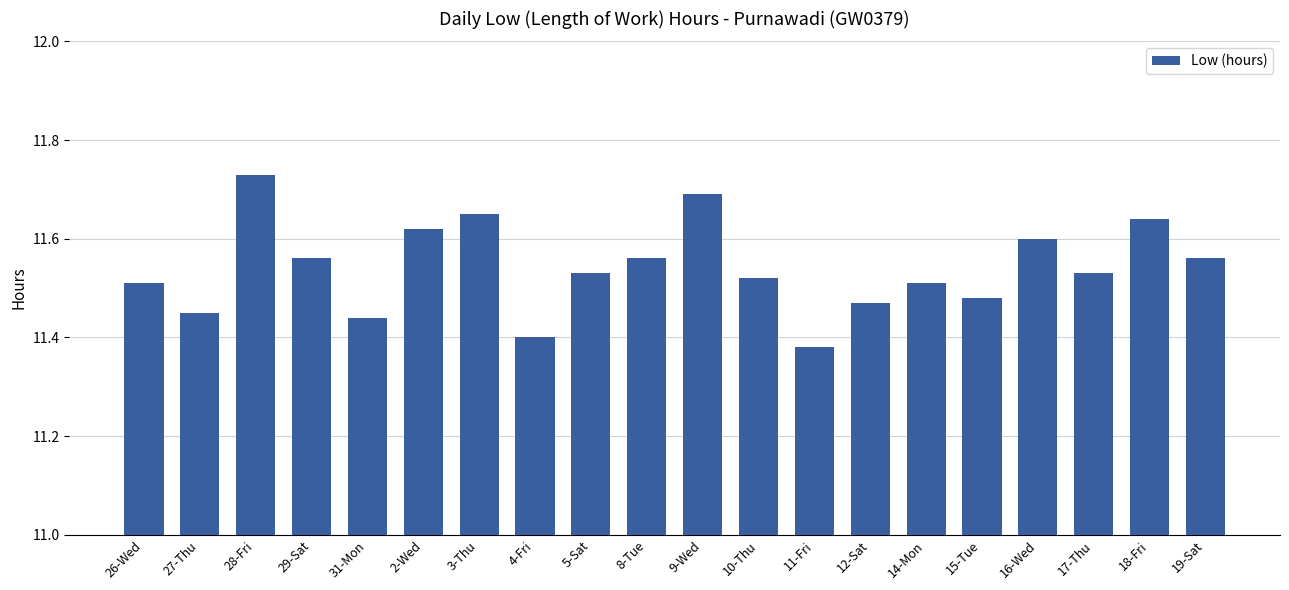

Which label corresponds to the largest value in the chart?

28-Fri